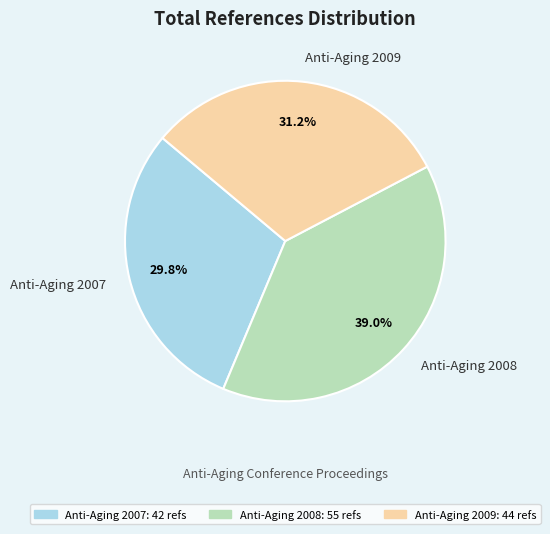

Is there any slice that represents more than half of the pie?

No